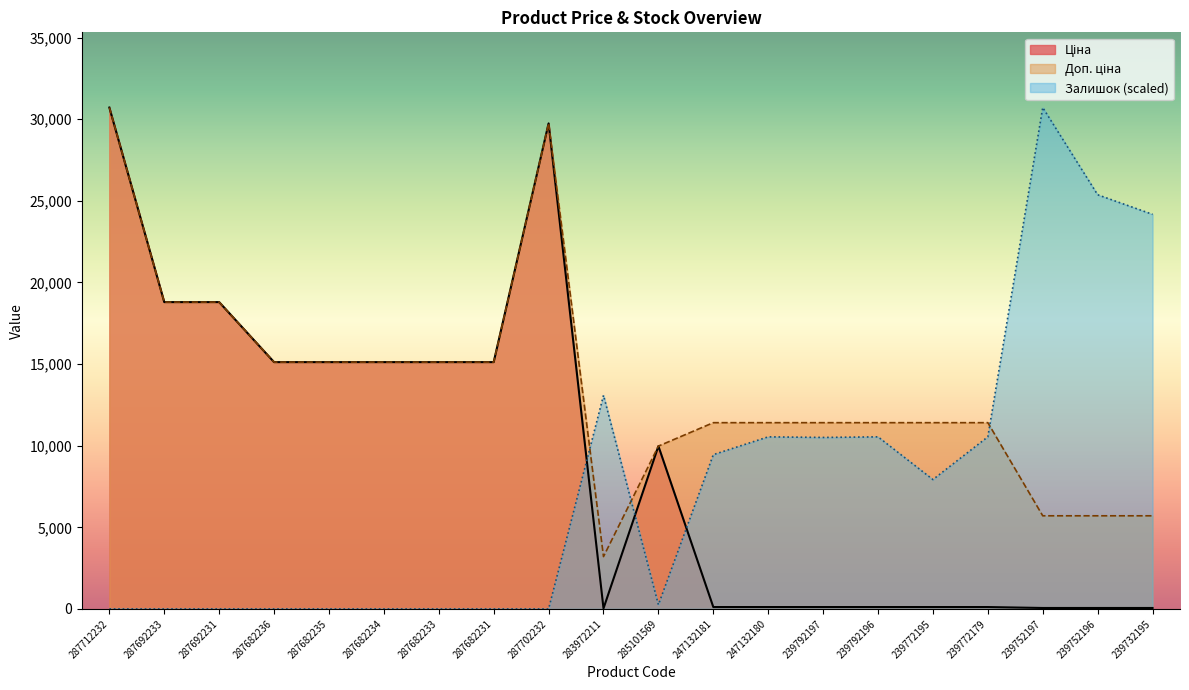

What is the difference between the second highest and second lowest values in the Ціна series?

29690.2